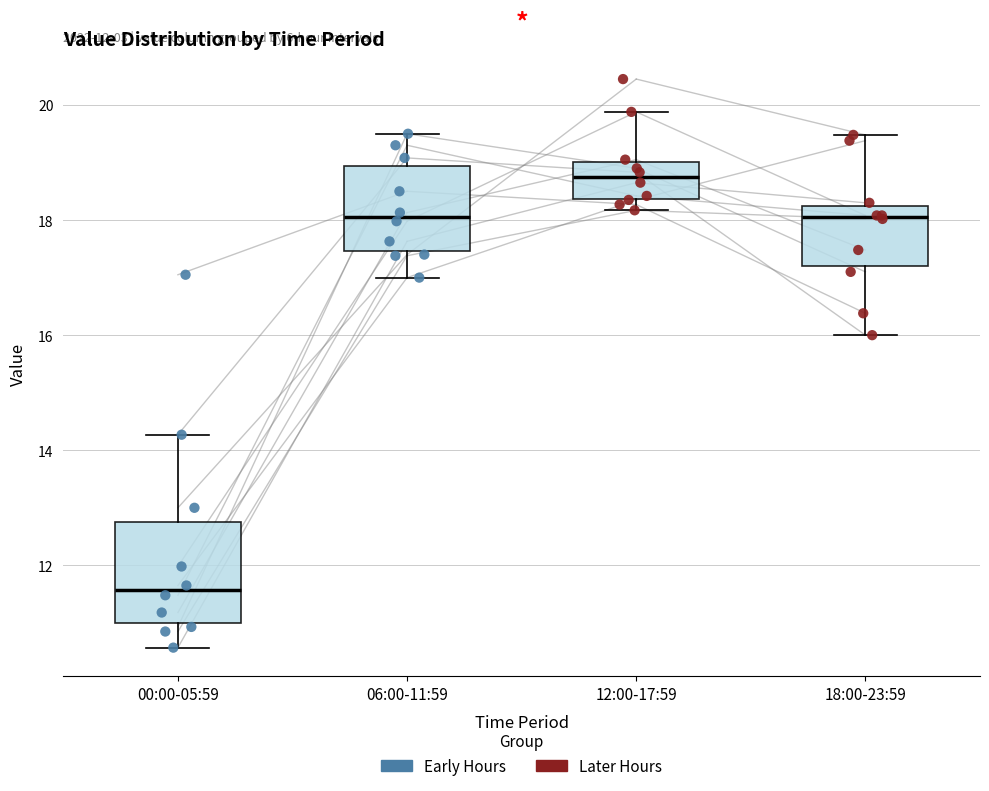

Reading left to right, read every box against the y-axis: the position of its median line, the range the box covers, and the ends of its whiskers. The values are not printed on the chart, so give them approximately, as read against the axis.

00:00-05:59: median 11.6, box 11.0 to 12.8, whiskers 10.6 to 14.2
06:00-11:59: median 18.0, box 17.4 to 19.0, whiskers 17.0 to 19.6
12:00-17:59: median 18.8, box 18.4 to 19.0, whiskers 18.2 to 19.8
18:00-23:59: median 18.0, box 17.2 to 18.2, whiskers 16.0 to 19.4